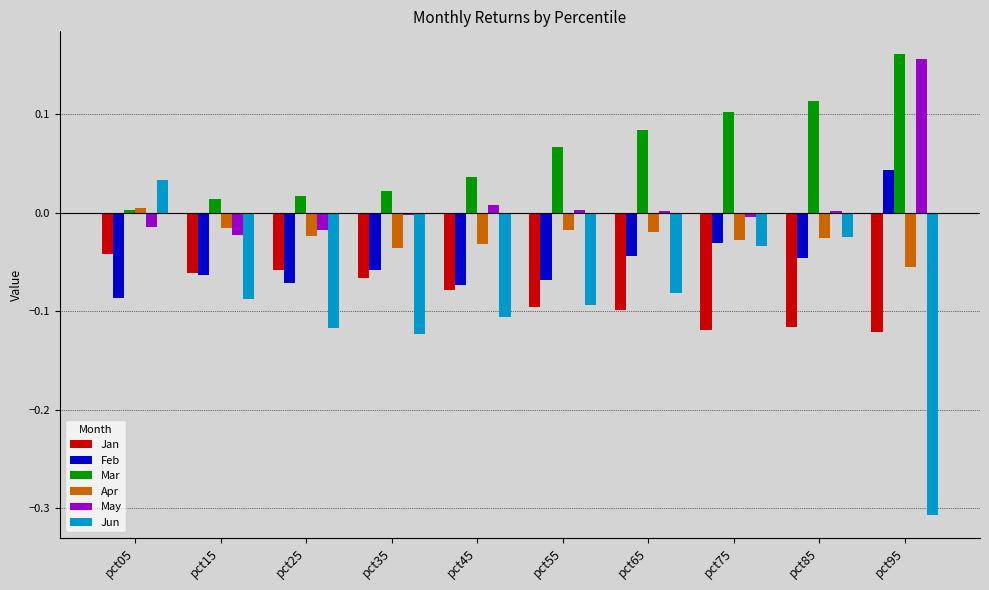

Which series has the largest total across all categories?

Mar